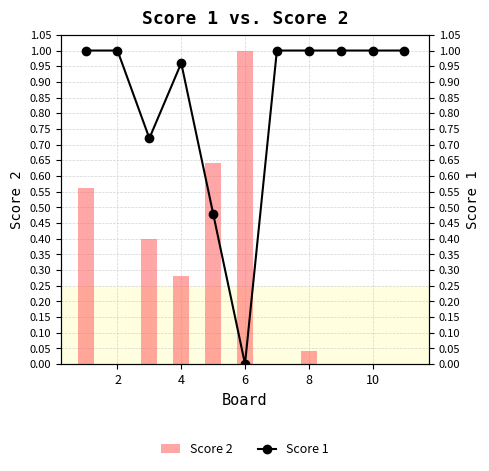

How many groups of bars are there?

11